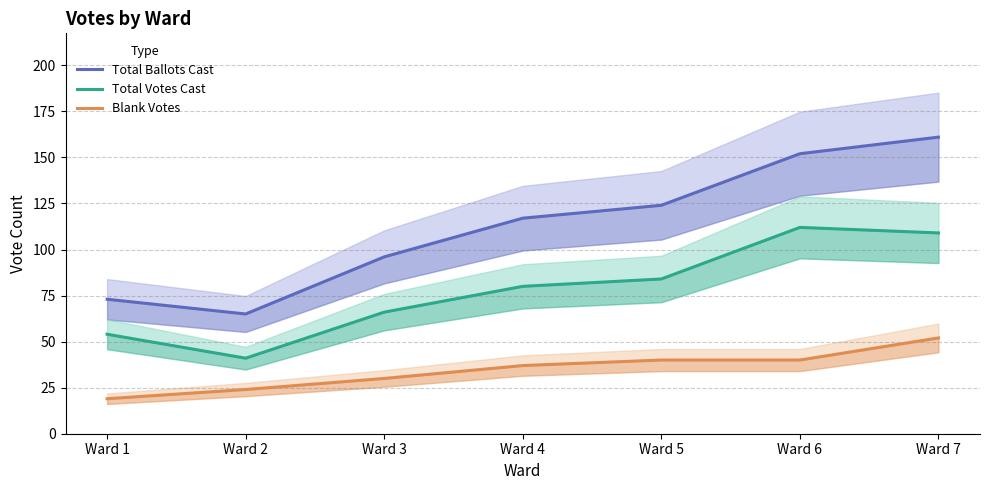

Between Ward 5 and Ward 2, which is larger?

Ward 5